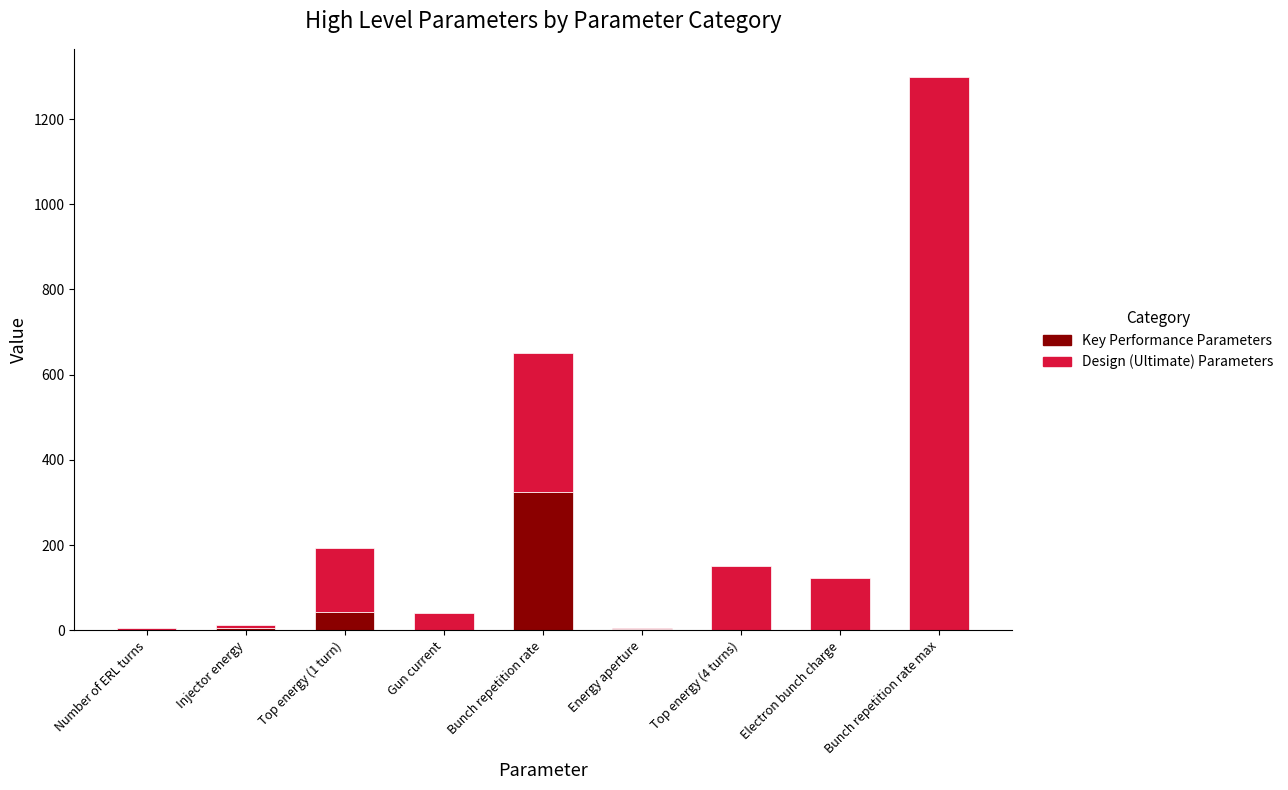

At which label does Key Performance Parameters reach its peak?

Bunch repetition rate